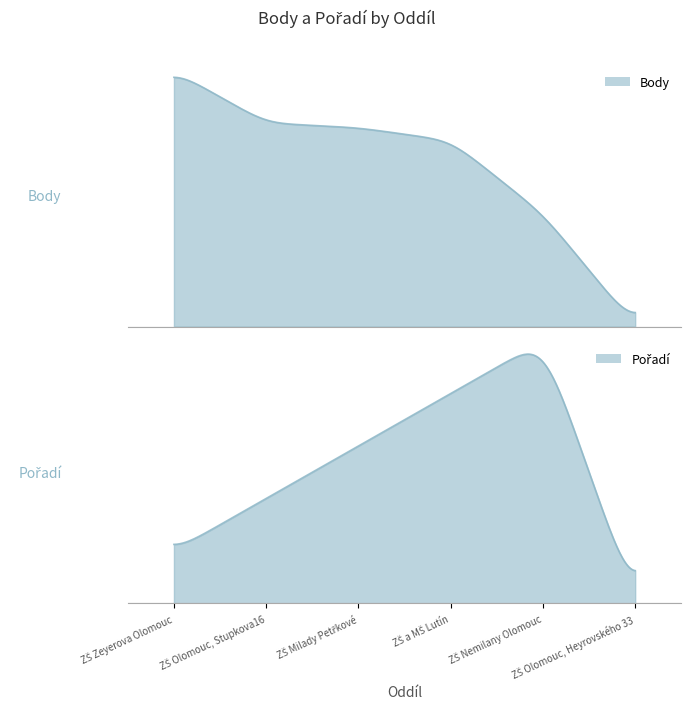

Where is Body nearest to the value 188?

ZŠ Nemilany Olomouc